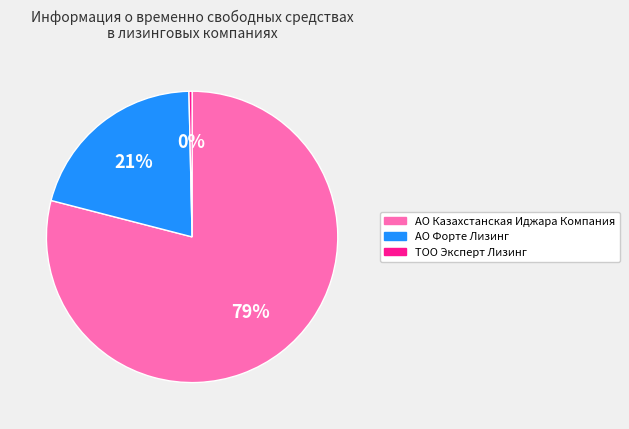

Which has a higher value, АО Казахстанская Иджара Компания or АО Форте Лизинг?

АО Казахстанская Иджара Компания